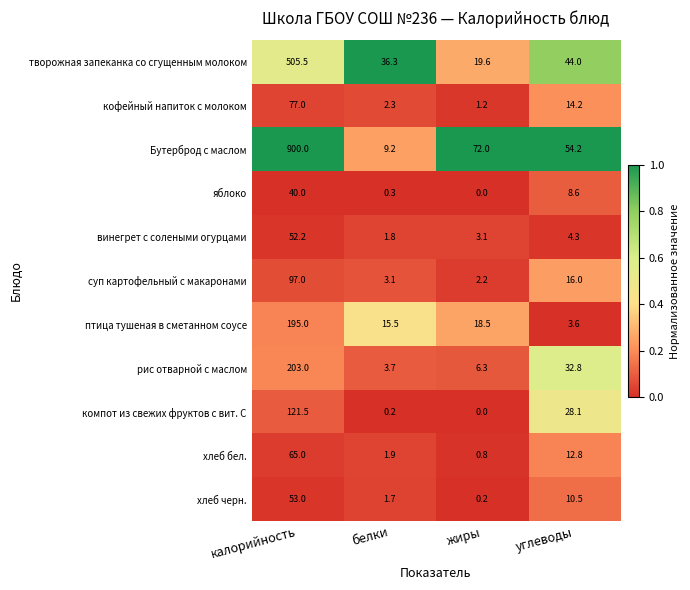

At which category is the sum across all series the highest?

калорийность